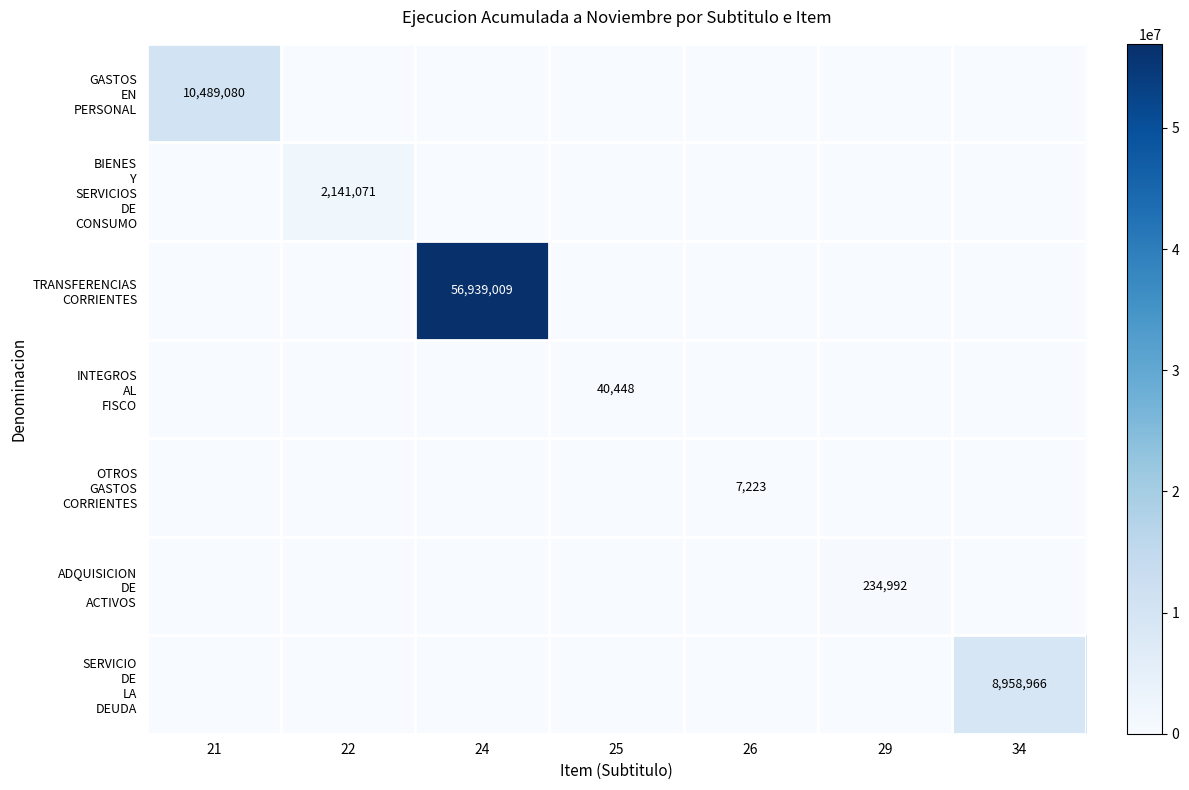

What is the difference between the highest and lowest values at 26?

7223